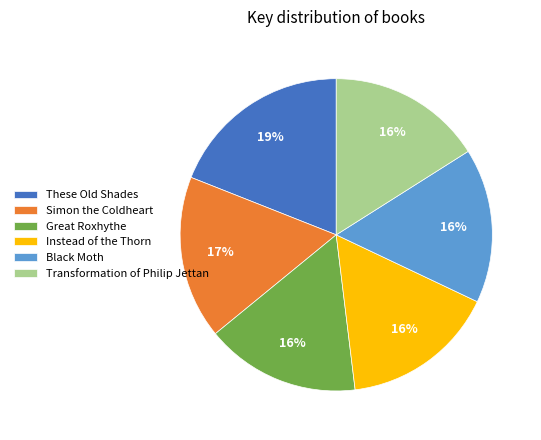

Count the number of slices in the pie.

6